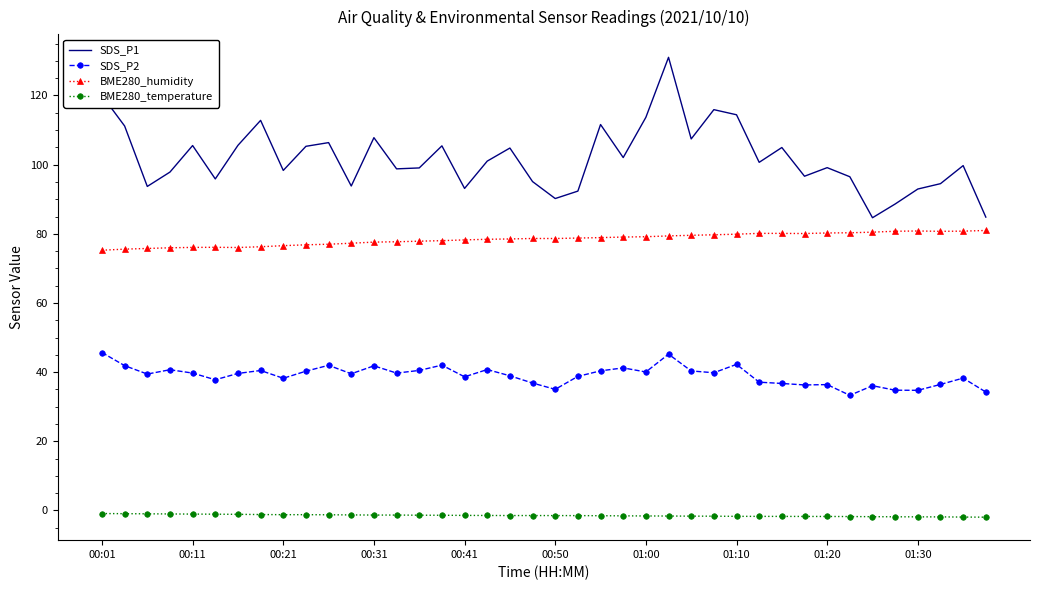

Rank the series by their average value, from highest to lowest.

SDS_P1, BME280_humidity, SDS_P2, BME280_temperature